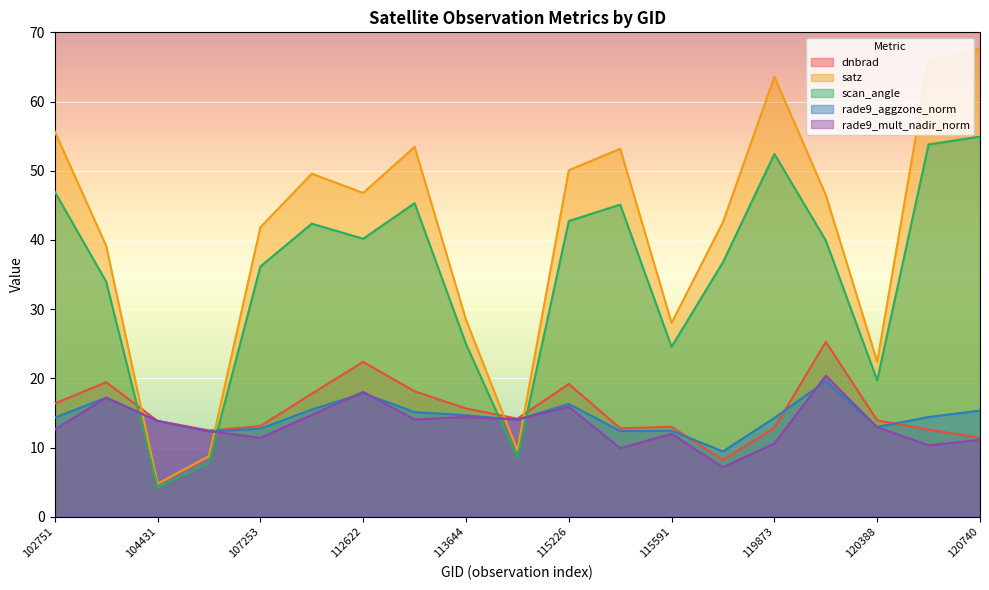

Reading left to right, what are all the values shown in this chart?

dnbrad: 16.4	19.4	13.8	12.5	13.1	17.8	22.4	18.1	15.6	14.2	19.2	12.8	13.0	8.2	12.9	25.3	13.9	12.6	11.4
satz: 55.7	39.1	4.8	8.8	41.8	49.6	46.8	53.4	28.5	9.6	50.1	53.2	28.0	42.6	63.6	46.5	22.4	65.8	67.6
scan_angle: 47.0	34.0	4.2	7.7	36.2	42.4	40.2	45.3	25.0	8.5	42.7	45.1	24.6	36.8	52.4	39.9	19.7	53.8	54.9
rade9_aggzone_norm: 14.3	17.2	13.8	12.3	12.7	15.5	17.8	15.1	14.7	14.0	16.3	12.4	12.4	9.4	14.3	19.6	13.0	14.4	15.3
rade9_mult_nadir_norm: 12.6	17.2	13.8	12.4	11.4	14.7	18.1	14.0	14.4	14.1	15.9	9.9	12.0	7.1	10.6	20.4	12.9	10.3	11.1